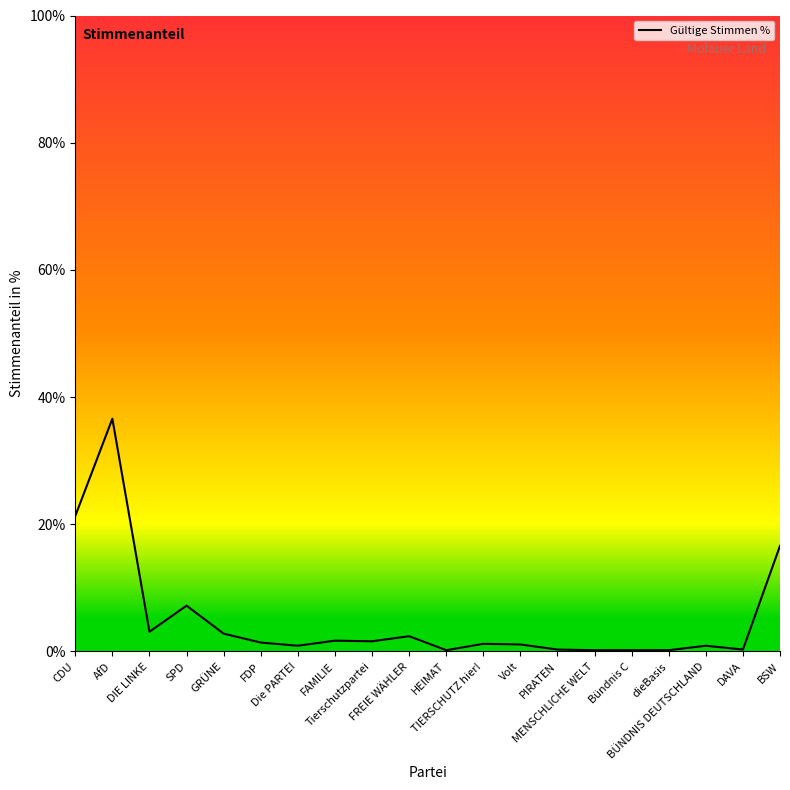

What is the difference between the maximum and minimum values?

36.4